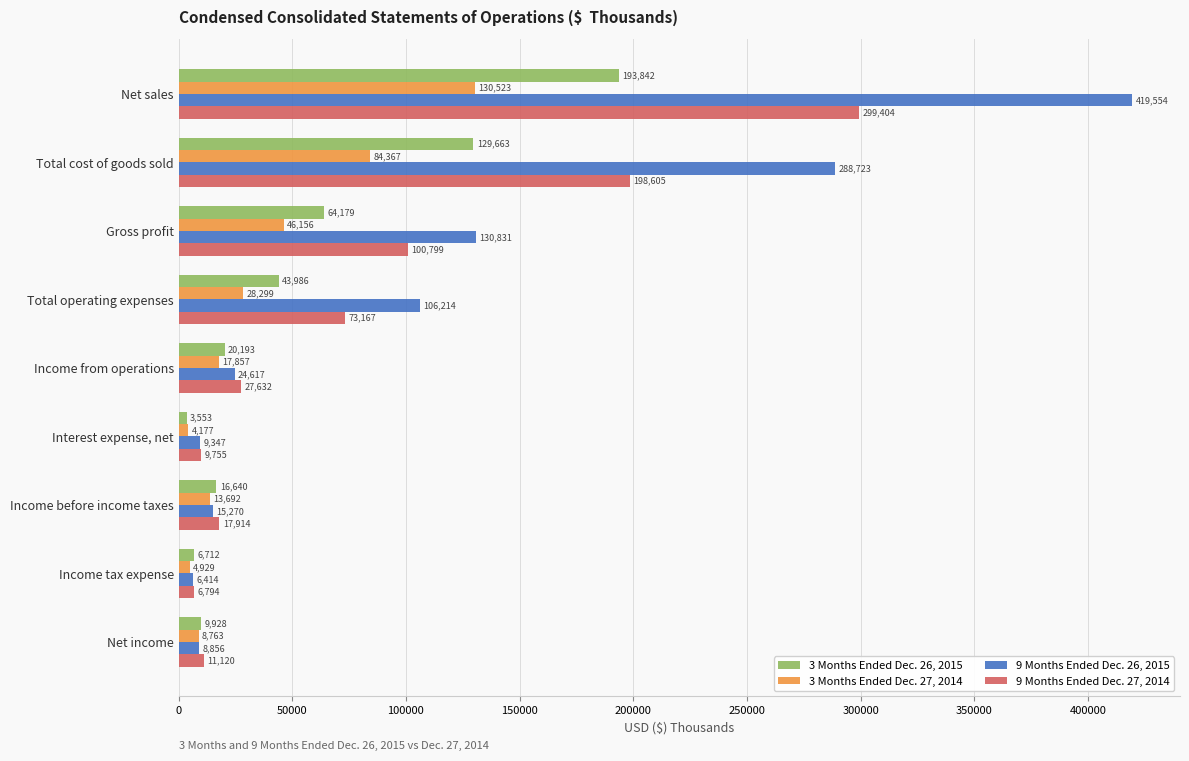

List the labels in order of 3 Months Ended Dec. 27, 2014 value, largest first.

Net sales, Total cost of goods sold, Gross profit, Total operating expenses, Income from operations, Income before income taxes, Net income, Income tax expense, Interest expense, net